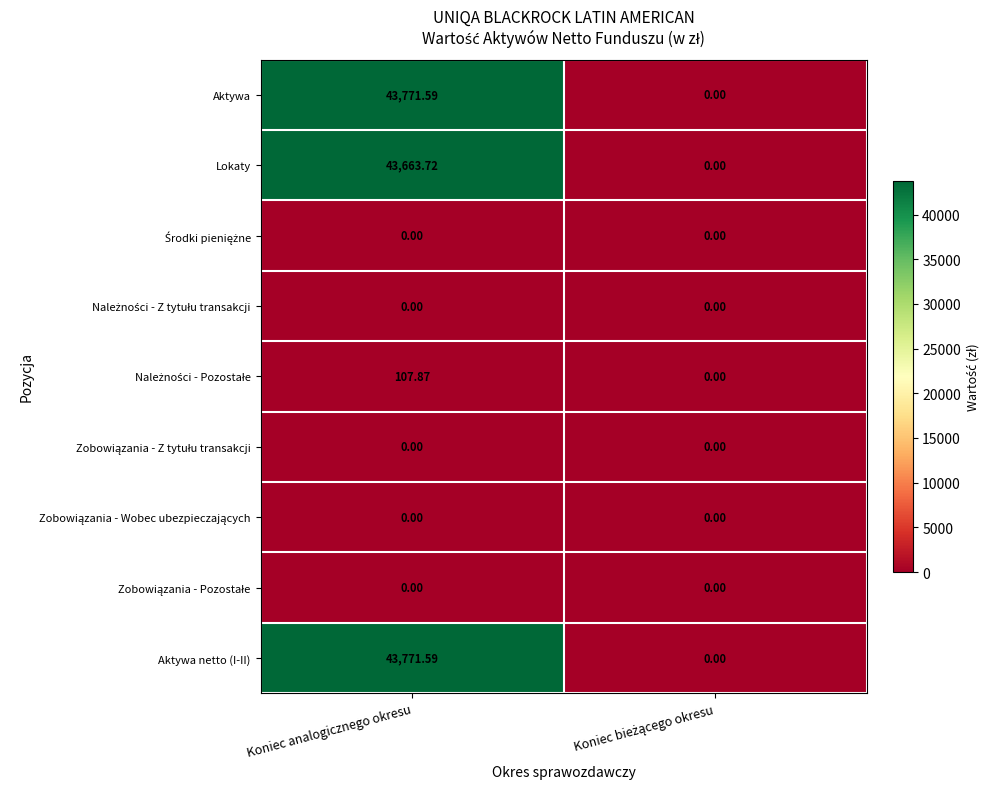

At which category is the sum across all series the highest?

Koniec analogicznego okresu